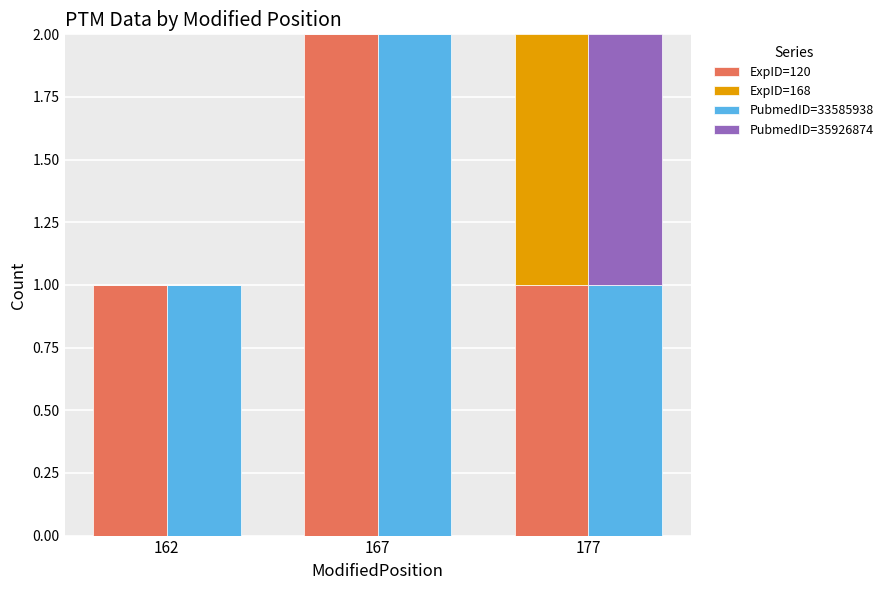

Count the PubmedID=35926874 values in the range 0 to 1.

3